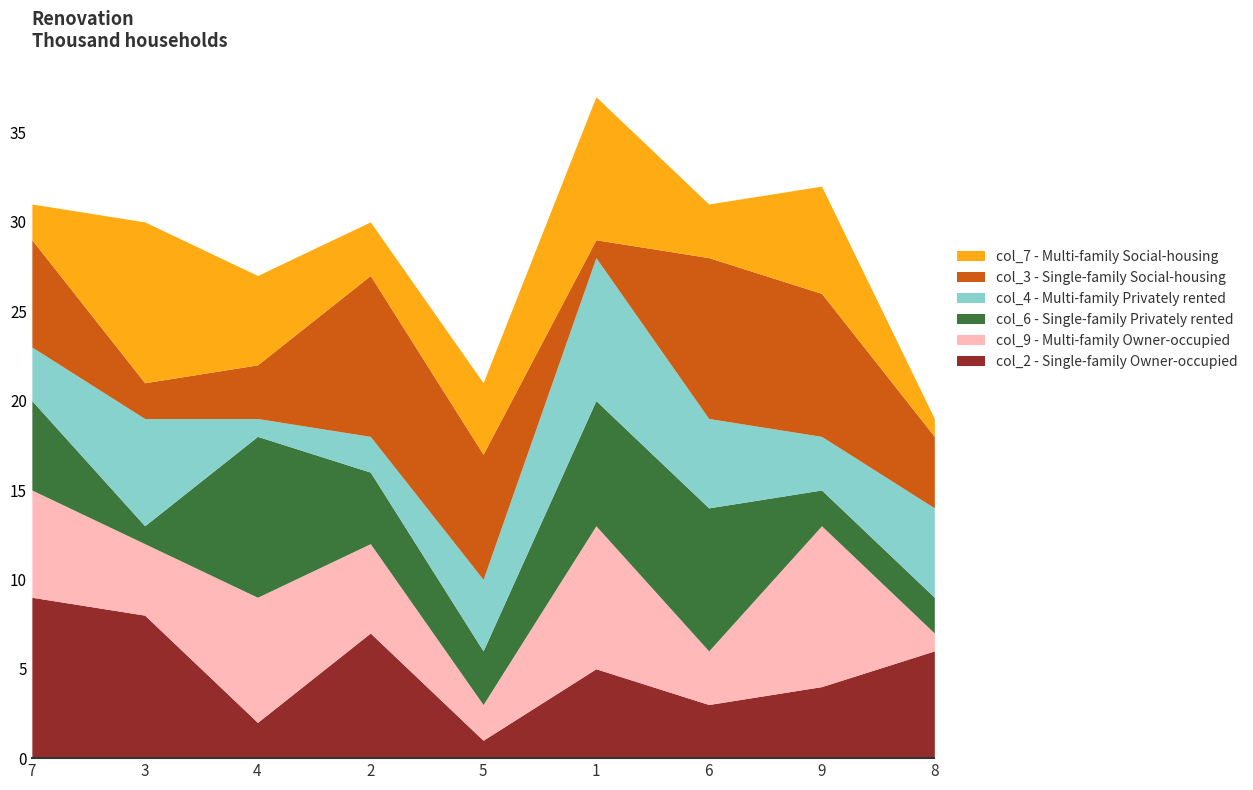

Is it true that col_3 equals 7 at 5?

True